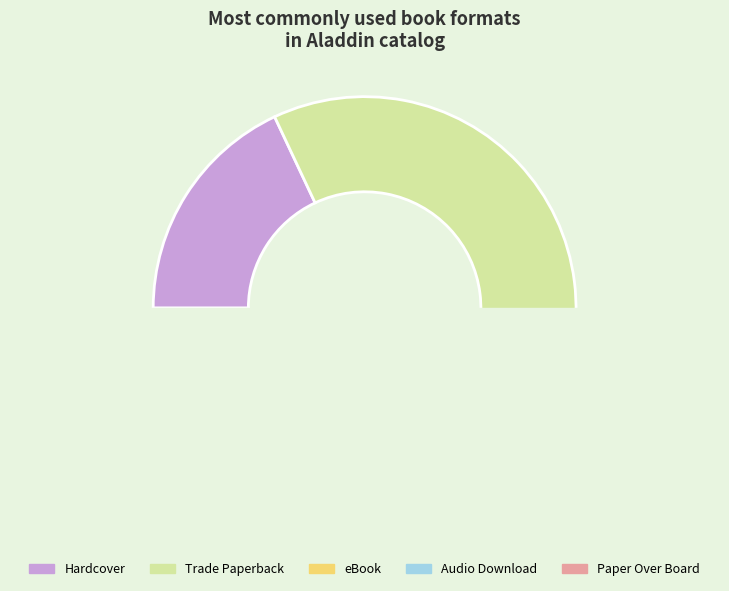

The eBook slice represents 40% of the pie. True or false?

False